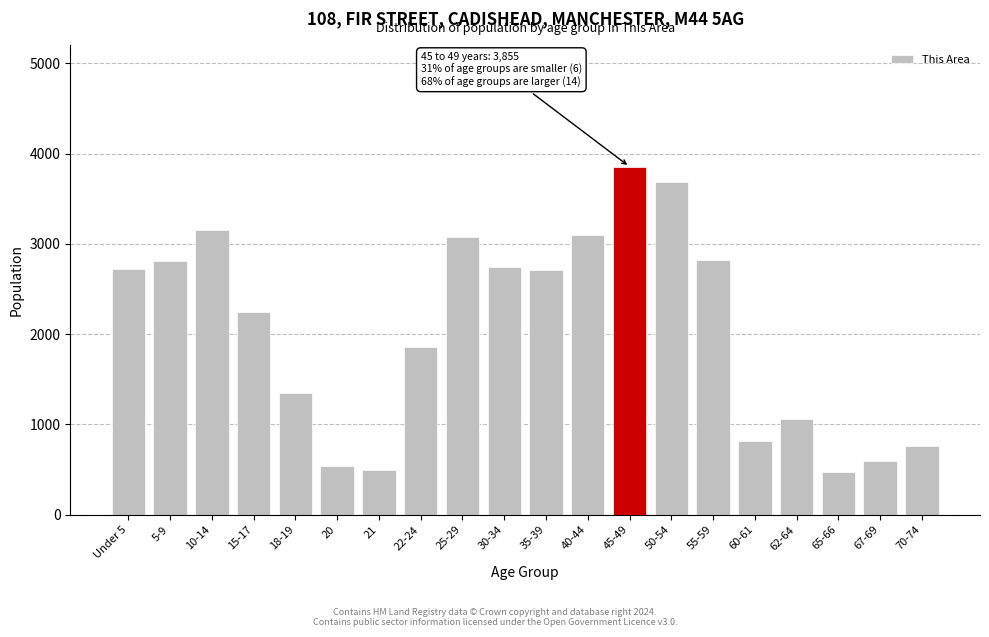

What is the label of the 18th bar from the left?

65-66